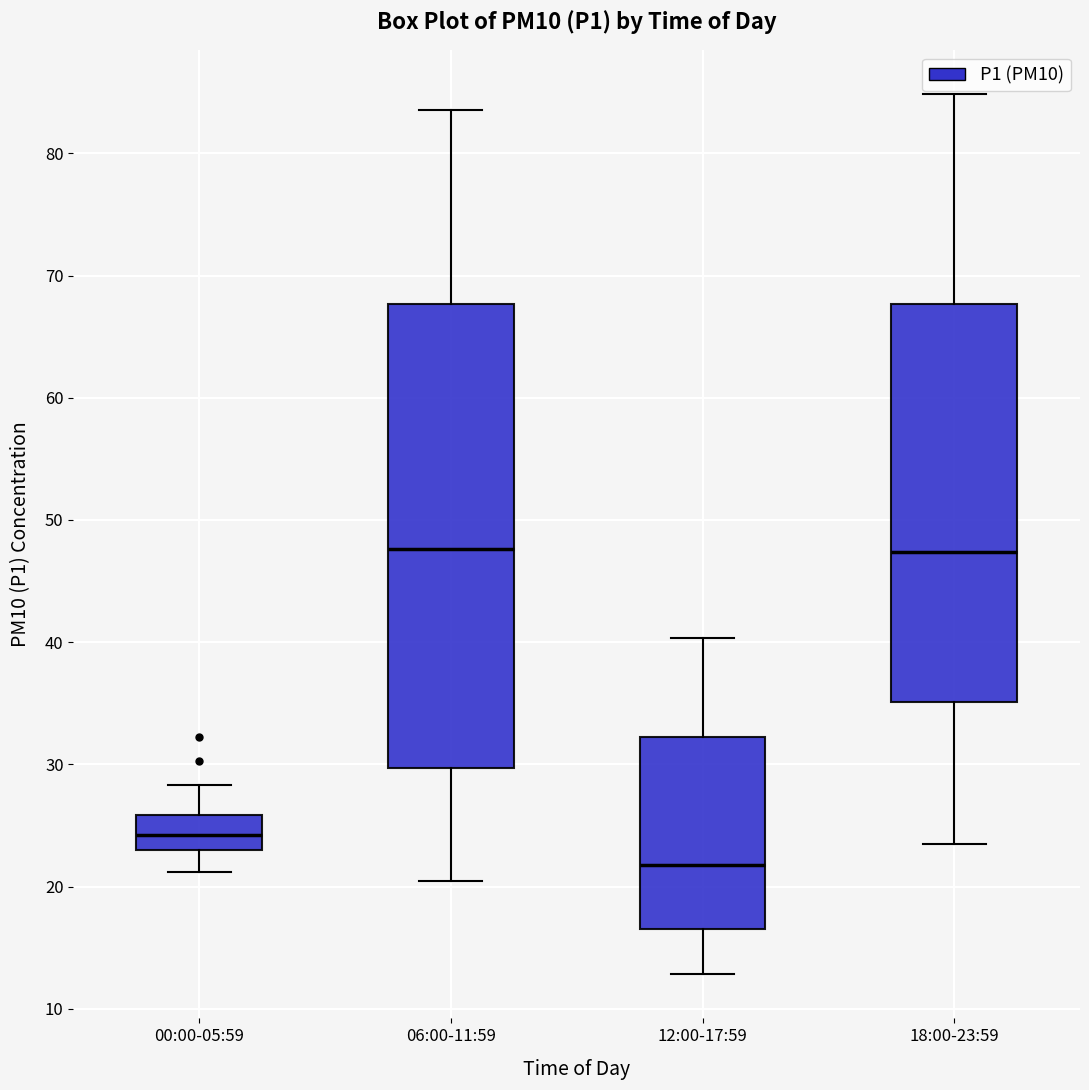

Where does the upper whisker of the box for 12:00-17:59 end on the y-axis? The values are not printed on the chart, so give them approximately, as read against the axis.

40